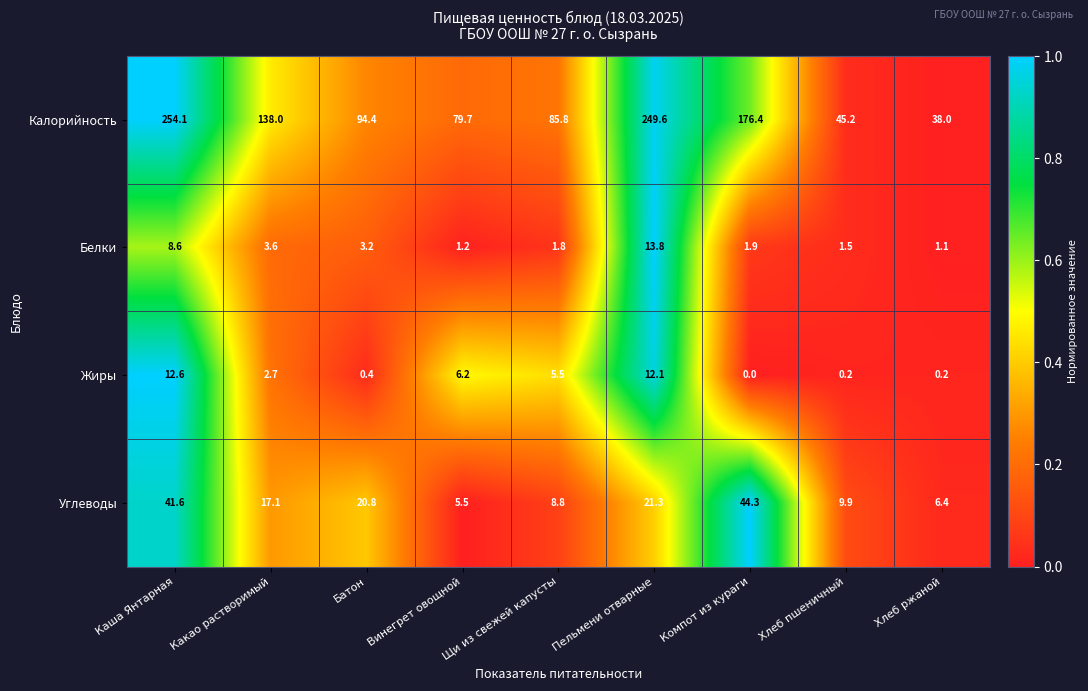

The Калорийность series shows 37.6 at Какао растворимый. True or false?

False